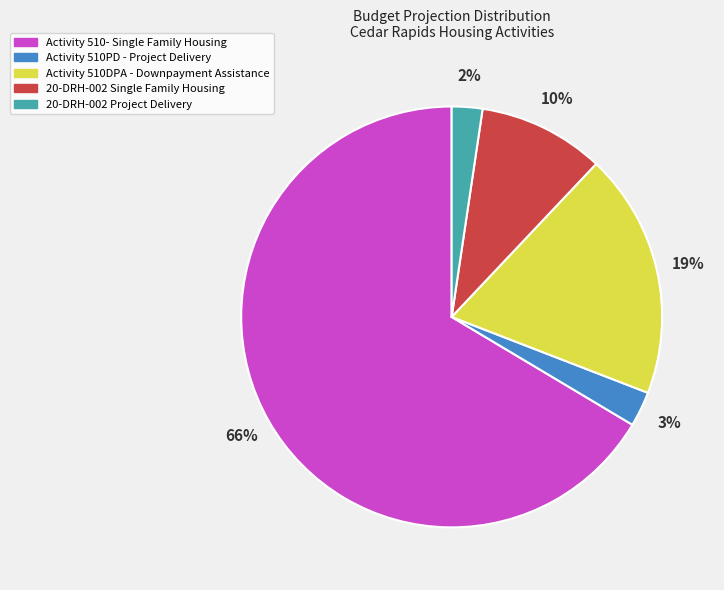

Which category has the biggest portion of the pie?

Activity 510- Single Family Housing